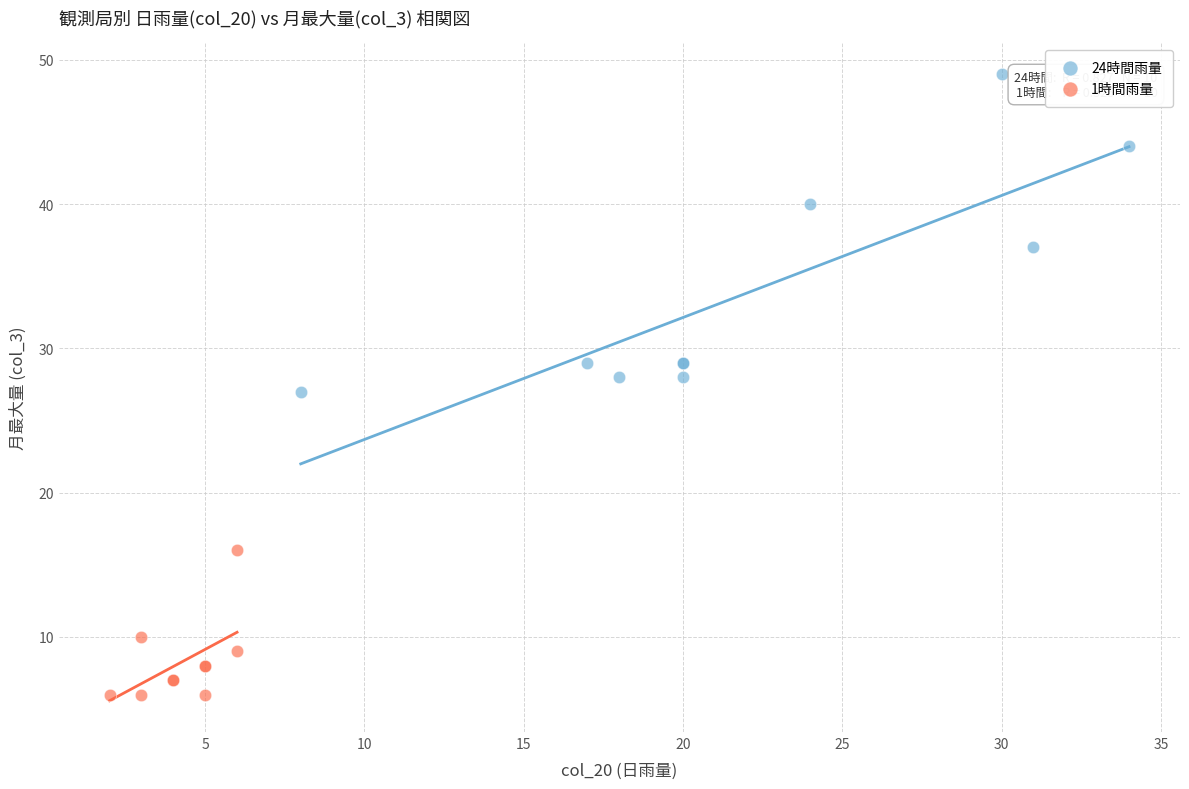

Which series has the largest Y range (max minus min)?

24時間雨量